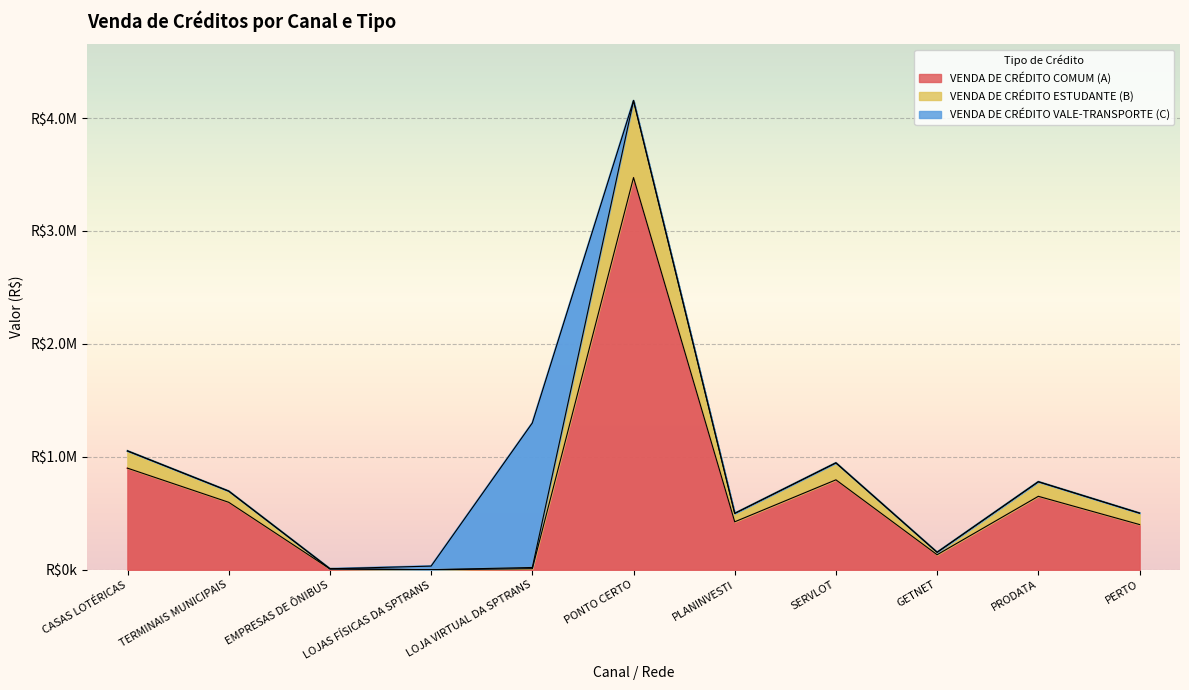

How many data points in VENDA DE CRÉDITO COMUM (A) are less than 424143?

5